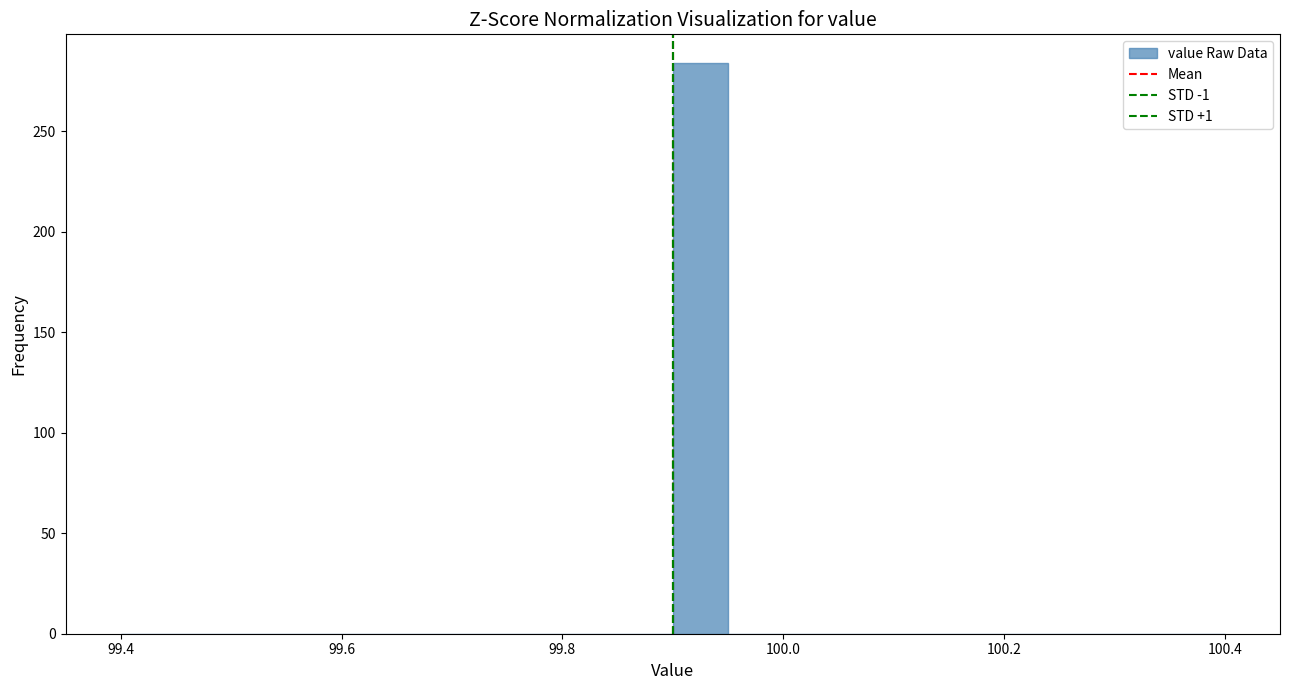

Read against the x-axis, roughly where is the centre of the tallest bar?

99.92